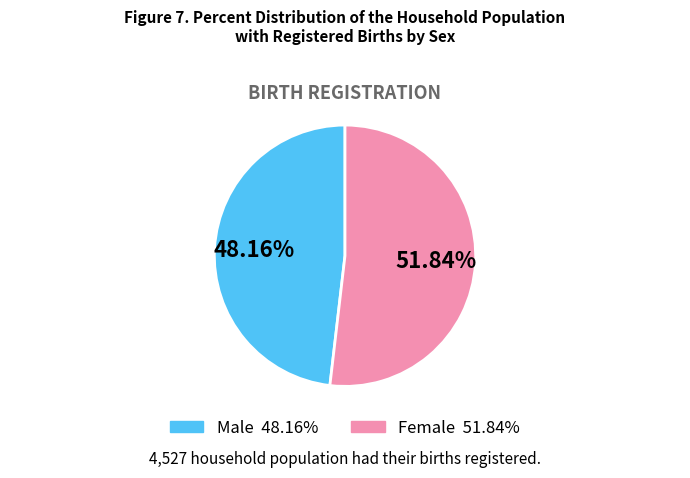

True or false: Male accounts for 48% of the total.

True